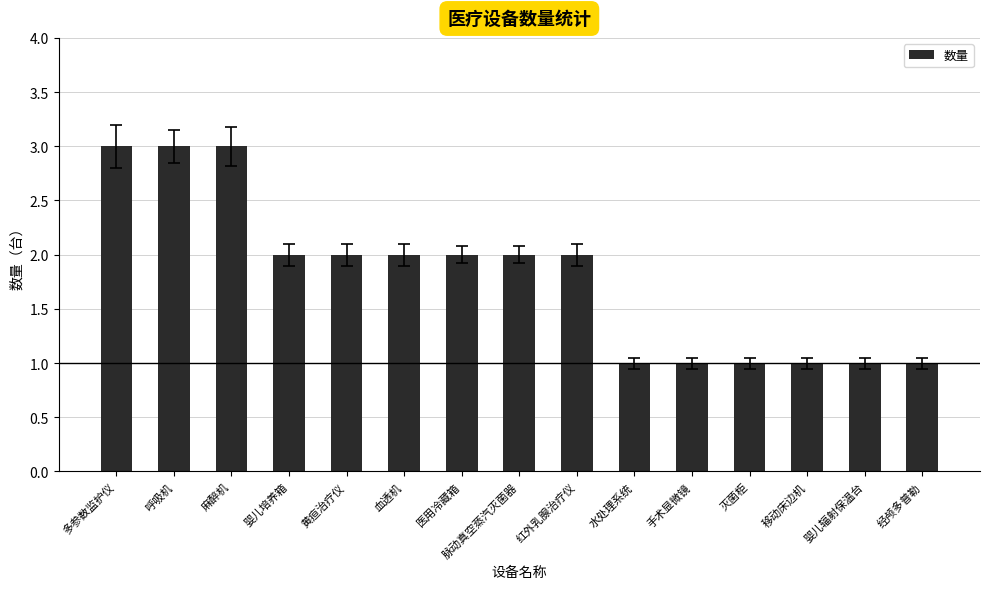

What is the maximum value shown in the chart?

3